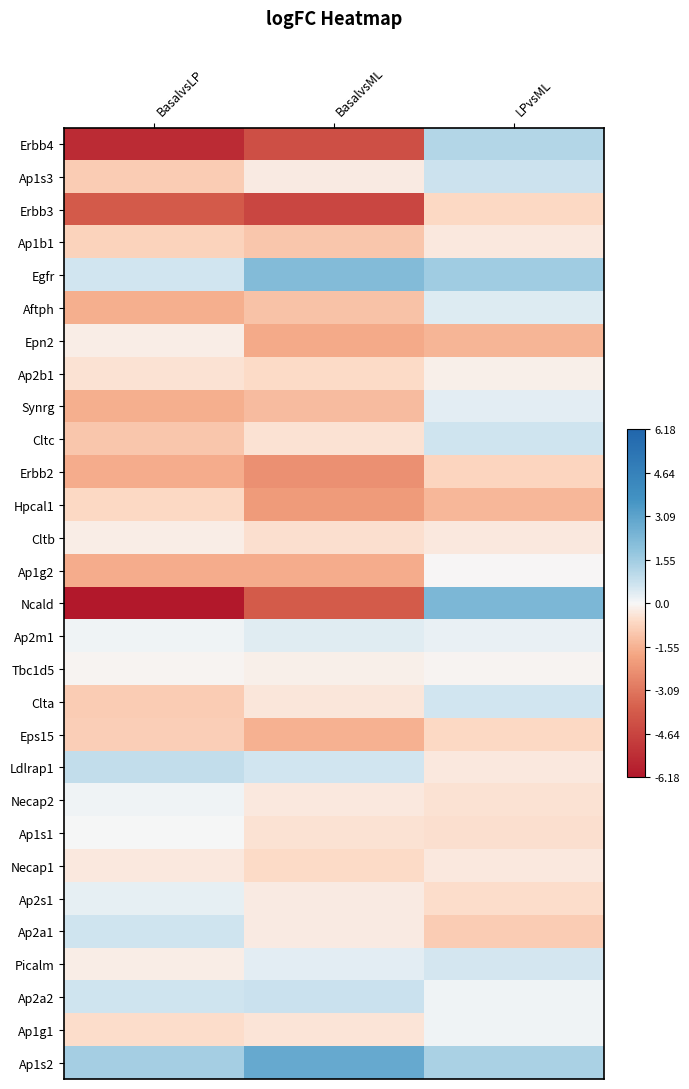

Reading left to right, list all the values displayed in this chart.

Erbb4: BasalvsLP=-5.5	BasalvsML=-4.3	LPvsML=1.2
Ap1s3: BasalvsLP=-0.9	BasalvsML=-0.3	LPvsML=0.7
Erbb3: BasalvsLP=-3.9	BasalvsML=-4.6	LPvsML=-0.6
Ap1b1: BasalvsLP=-0.8	BasalvsML=-1.1	LPvsML=-0.3
Egfr: BasalvsLP=0.6	BasalvsML=2.2	LPvsML=1.6
Aftph: BasalvsLP=-1.6	BasalvsML=-1.2	LPvsML=0.4
Epn2: BasalvsLP=-0.2	BasalvsML=-1.7	LPvsML=-1.5
Ap2b1: BasalvsLP=-0.4	BasalvsML=-0.6	LPvsML=-0.2
Synrg: BasalvsLP=-1.6	BasalvsML=-1.3	LPvsML=0.3
Cltc: BasalvsLP=-1.1	BasalvsML=-0.4	LPvsML=0.7
Erbb2: BasalvsLP=-1.6	BasalvsML=-2.4	LPvsML=-0.7
Hpcal1: BasalvsLP=-0.7	BasalvsML=-2.1	LPvsML=-1.4
Cltb: BasalvsLP=-0.2	BasalvsML=-0.5	LPvsML=-0.3
Ap1g2: BasalvsLP=-1.7	BasalvsML=-1.7	LPvsML=-0.0
Ncald: BasalvsLP=-6.2	BasalvsML=-3.9	LPvsML=2.3
Ap2m1: BasalvsLP=0.1	BasalvsML=0.4	LPvsML=0.2
Tbc1d5: BasalvsLP=-0.1	BasalvsML=-0.1	LPvsML=-0.1
Clta: BasalvsLP=-0.9	BasalvsML=-0.3	LPvsML=0.6
Eps15: BasalvsLP=-0.9	BasalvsML=-1.6	LPvsML=-0.7
Ldlrap1: BasalvsLP=0.9	BasalvsML=0.6	LPvsML=-0.3
Necap2: BasalvsLP=0.1	BasalvsML=-0.3	LPvsML=-0.5
Ap1s1: BasalvsLP=0.0	BasalvsML=-0.5	LPvsML=-0.5
Necap1: BasalvsLP=-0.3	BasalvsML=-0.6	LPvsML=-0.3
Ap2s1: BasalvsLP=0.3	BasalvsML=-0.3	LPvsML=-0.5
Ap2a1: BasalvsLP=0.7	BasalvsML=-0.3	LPvsML=-0.9
Picalm: BasalvsLP=-0.2	BasalvsML=0.3	LPvsML=0.6
Ap2a2: BasalvsLP=0.7	BasalvsML=0.8	LPvsML=0.1
Ap1g1: BasalvsLP=-0.5	BasalvsML=-0.4	LPvsML=0.1
Ap1s2: BasalvsLP=1.5	BasalvsML=2.9	LPvsML=1.4